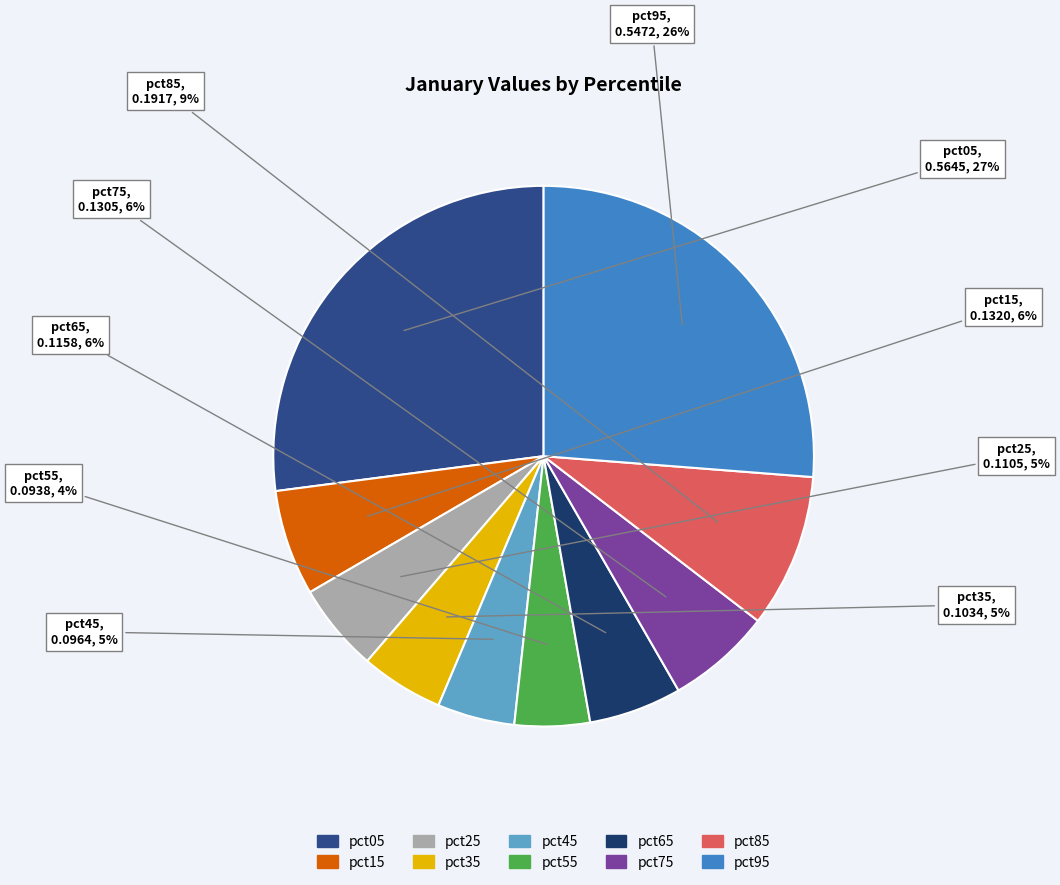

Which slice is the largest?

pct05